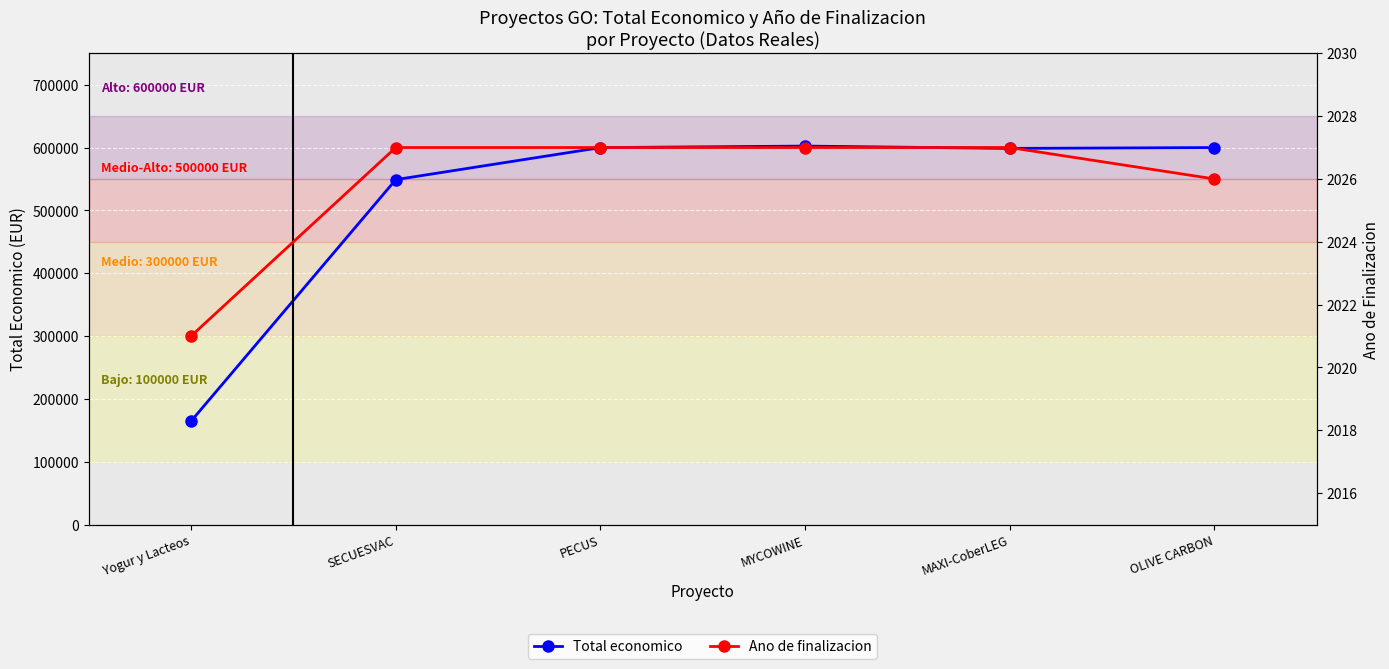

What is the label of the 5th point from the left?

MAXI-CoberLEG